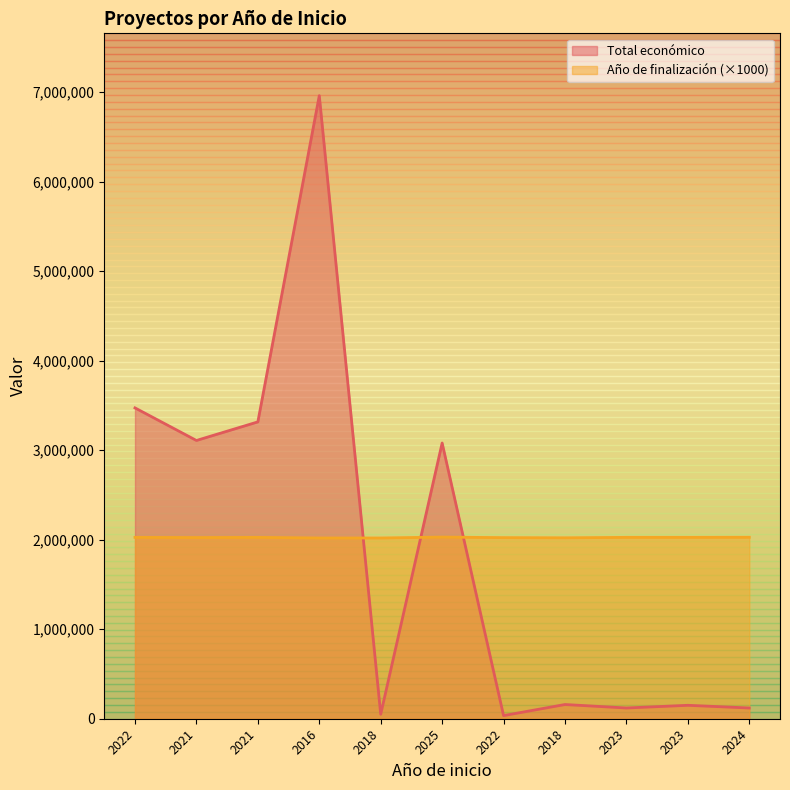

How many data points does each series have?

11